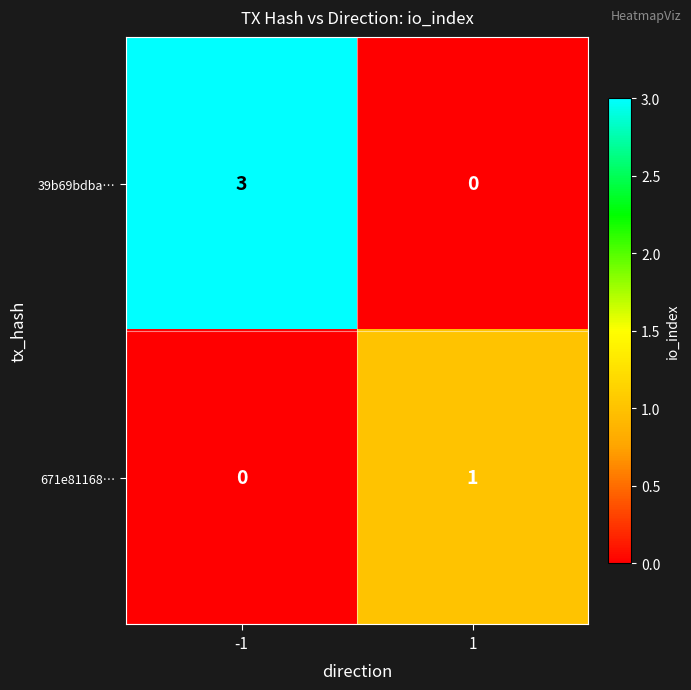

Read the 39b69bdba… value at -1.

3